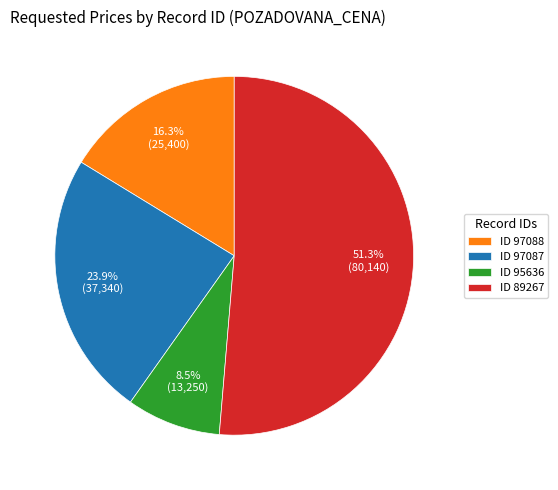

How many slices are in this pie chart?

4